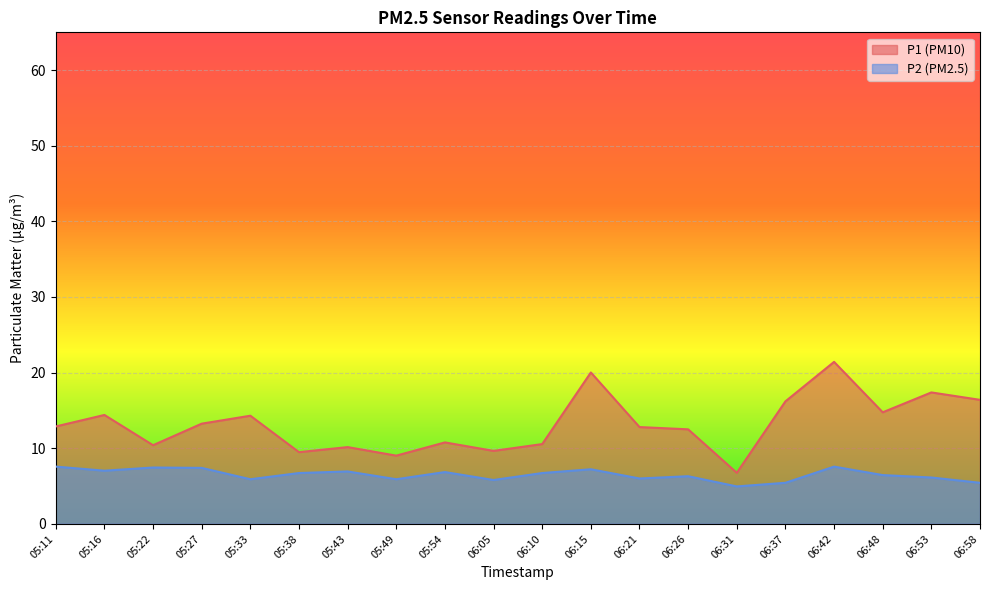

What is the label of the 9th point from the left?

05:54